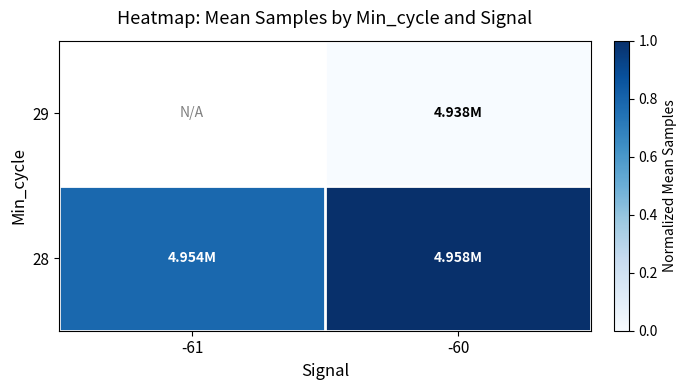

Rank the categories by 28 value from highest to lowest.

-60, -61